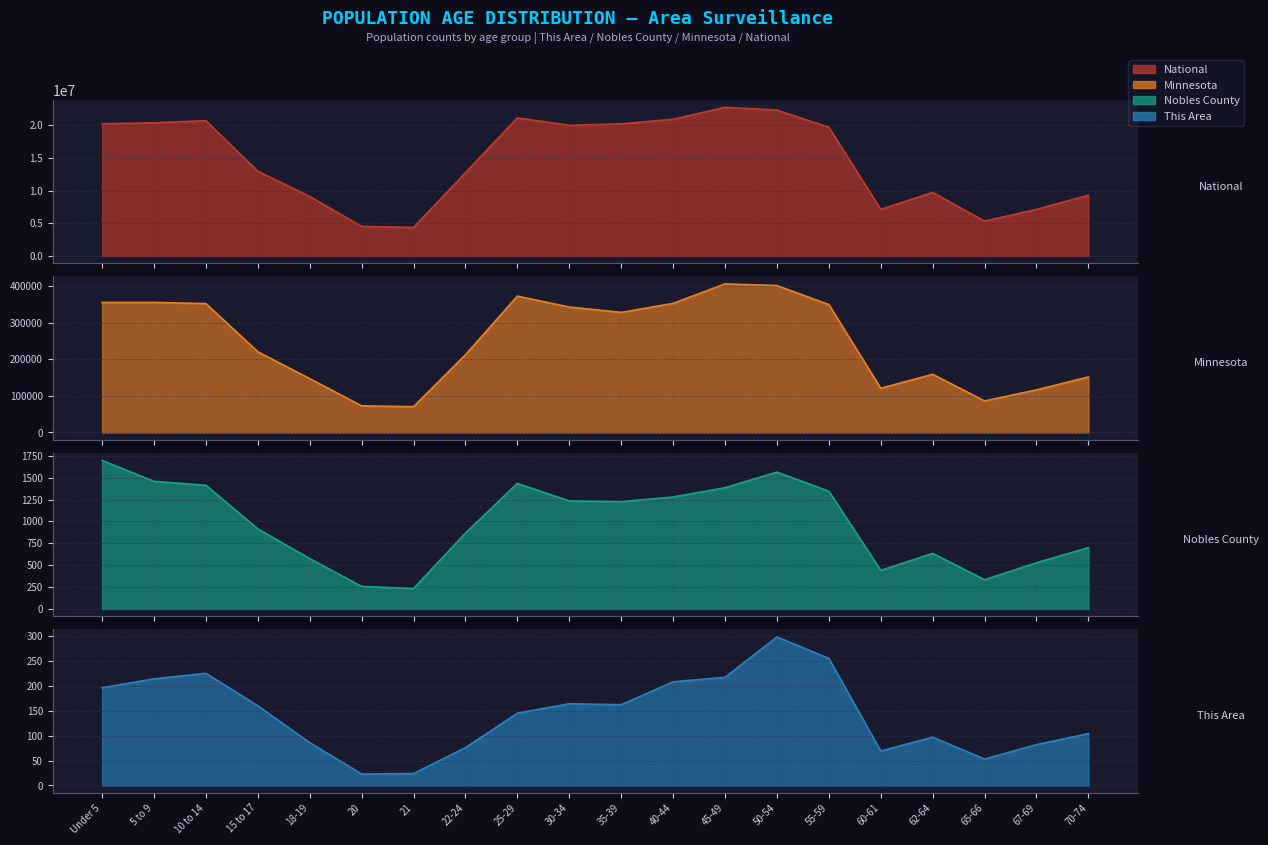

True or false: Nobles County line and National line cross at least once.

False